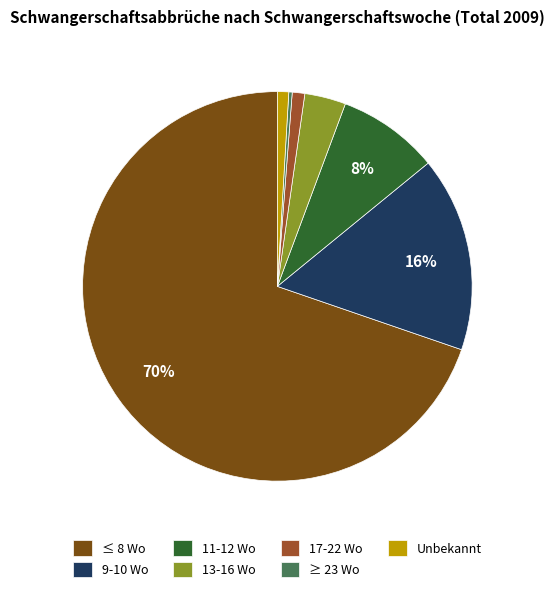

Which has a higher value, 17-22 Wo or 13-16 Wo?

13-16 Wo